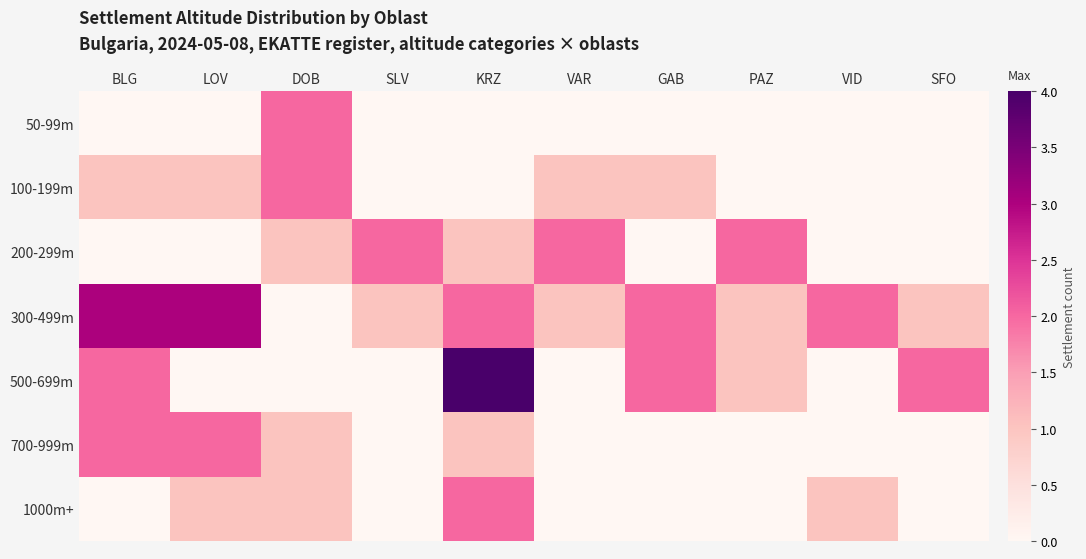

Between BLG and KRZ, which series saw the biggest shift?

500-699m